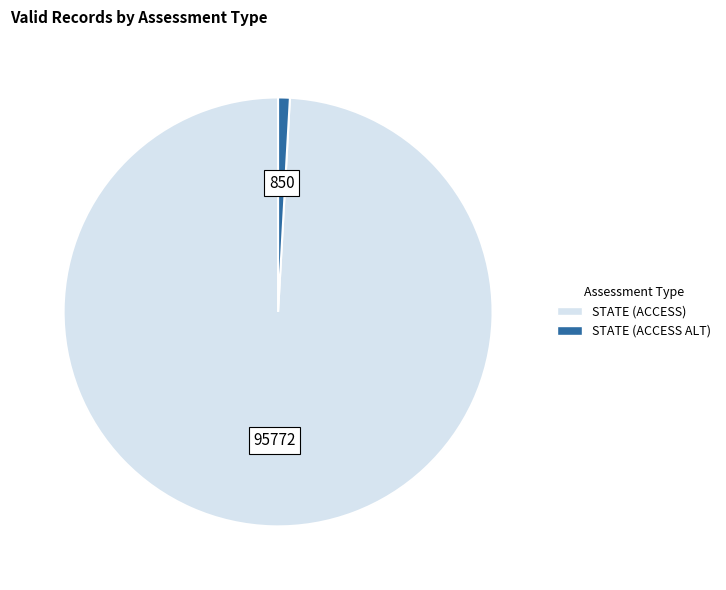

Rank the categories by value from lowest to highest.

STATE (ACCESS ALT), STATE (ACCESS)